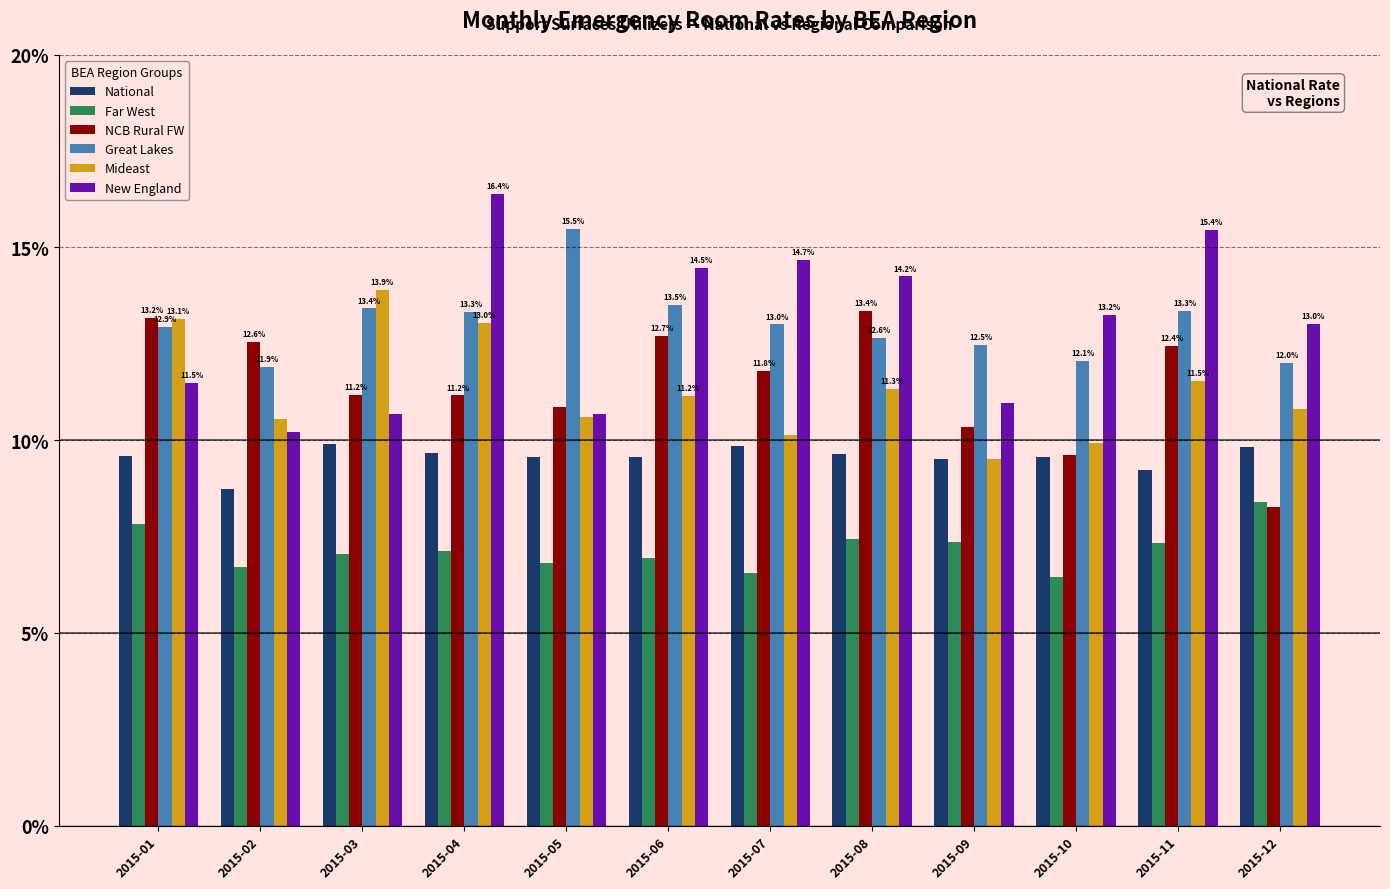

What are all the series names shown in the legend?

National, Far West, NCB Rural FW, Great Lakes, Mideast, New England